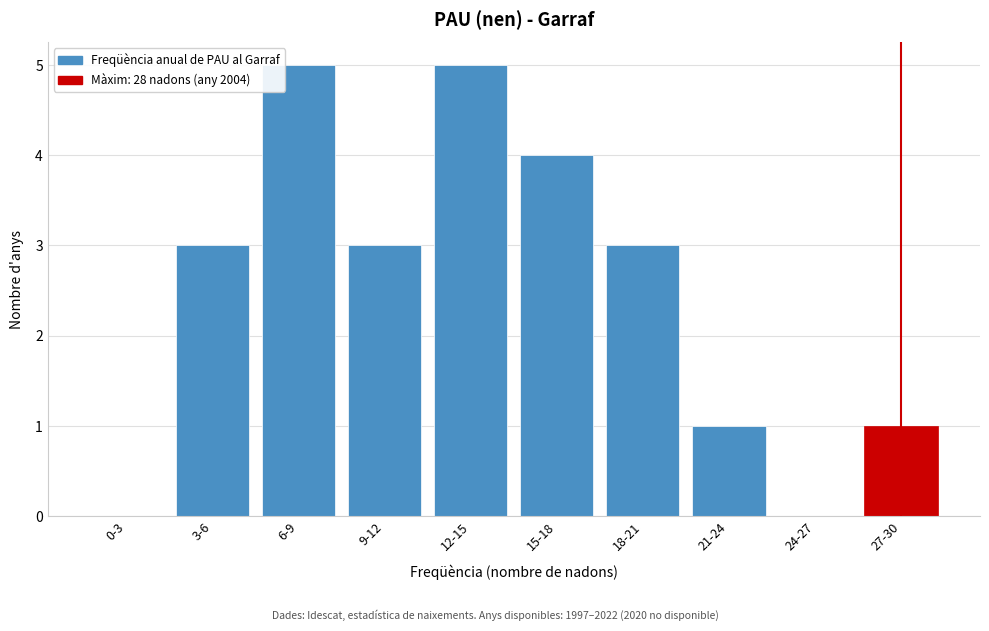

Reading left to right, extract all data points from this chart.

0-3=0	3-6=3	6-9=5	9-12=3	12-15=5	15-18=4	18-21=3	21-24=1	24-27=0	27-30=1